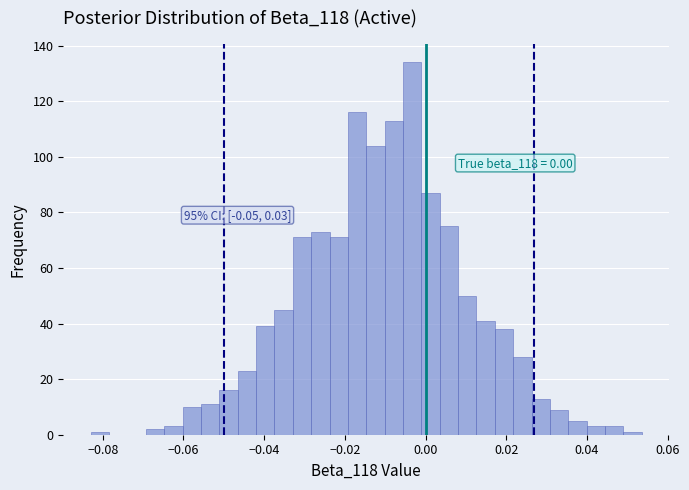

Around what value on the x-axis is the tallest bar? Give the approximate position of its centre, as read against the axis.

-0.004